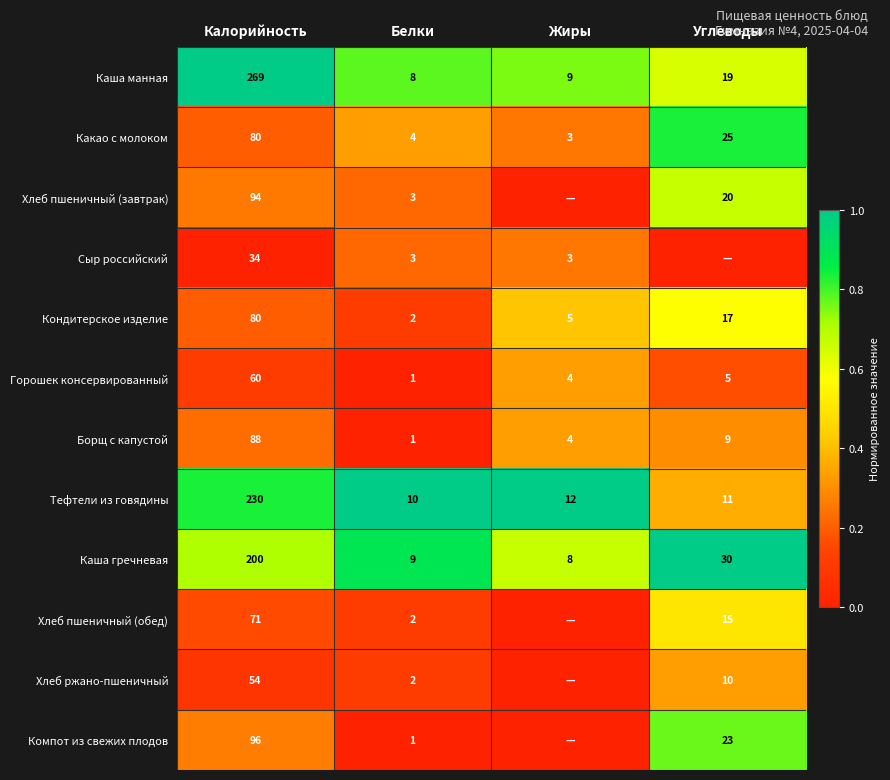

What is the spread (max minus min) of values at Жиры?

1.0